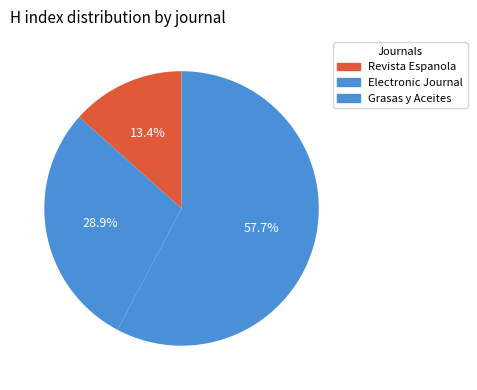

How many slices are in this pie chart?

3